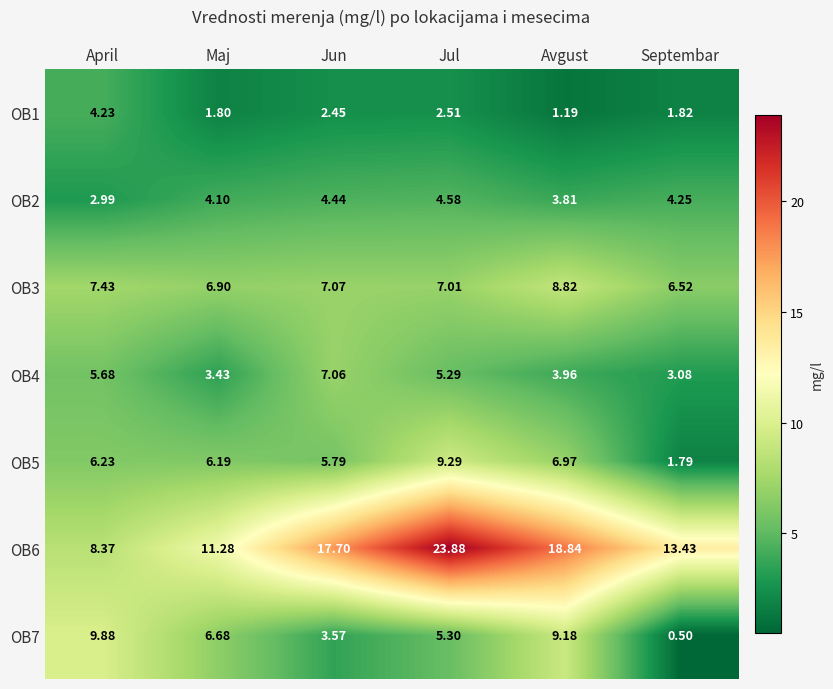

At which category is the sum across all series the highest?

Jul